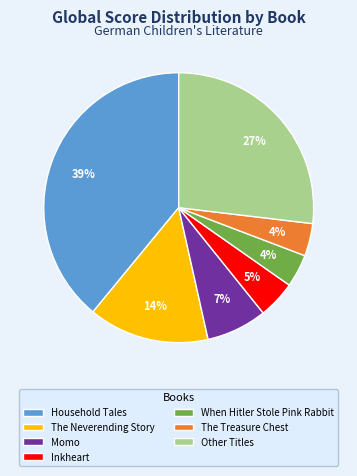

To the nearest percent, what is the average slice percentage?

14%